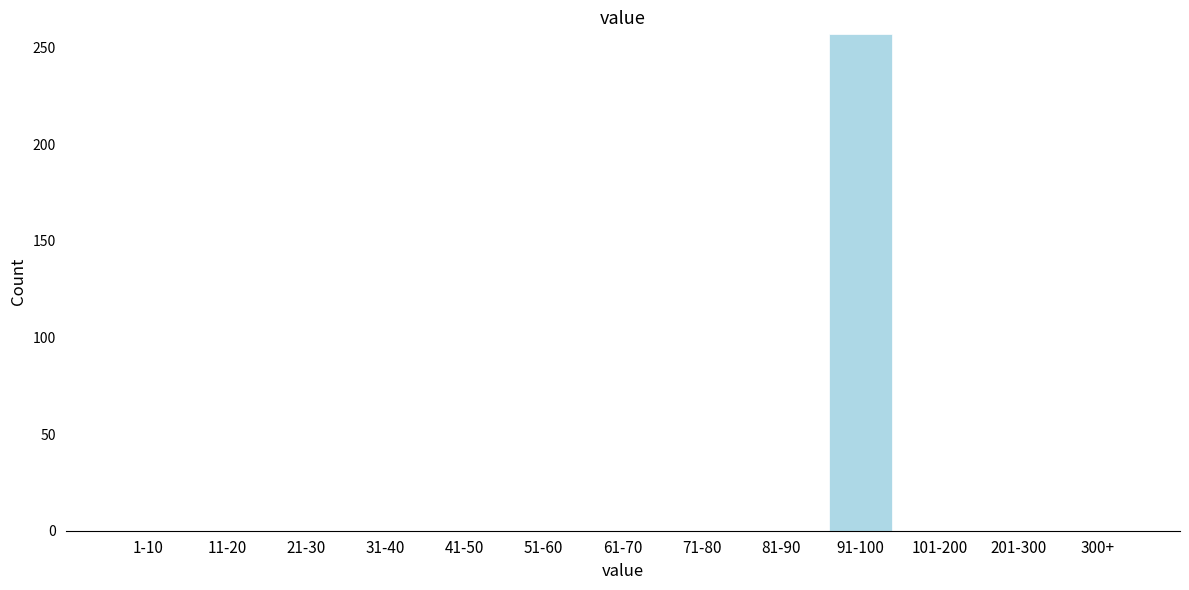

Reading right to left, transcribe all the data shown in this chart.

300+=0	201-300=0	101-200=0	91-100=257	81-90=0	71-80=0	61-70=0	51-60=0	41-50=0	31-40=0	21-30=0	11-20=0	1-10=0